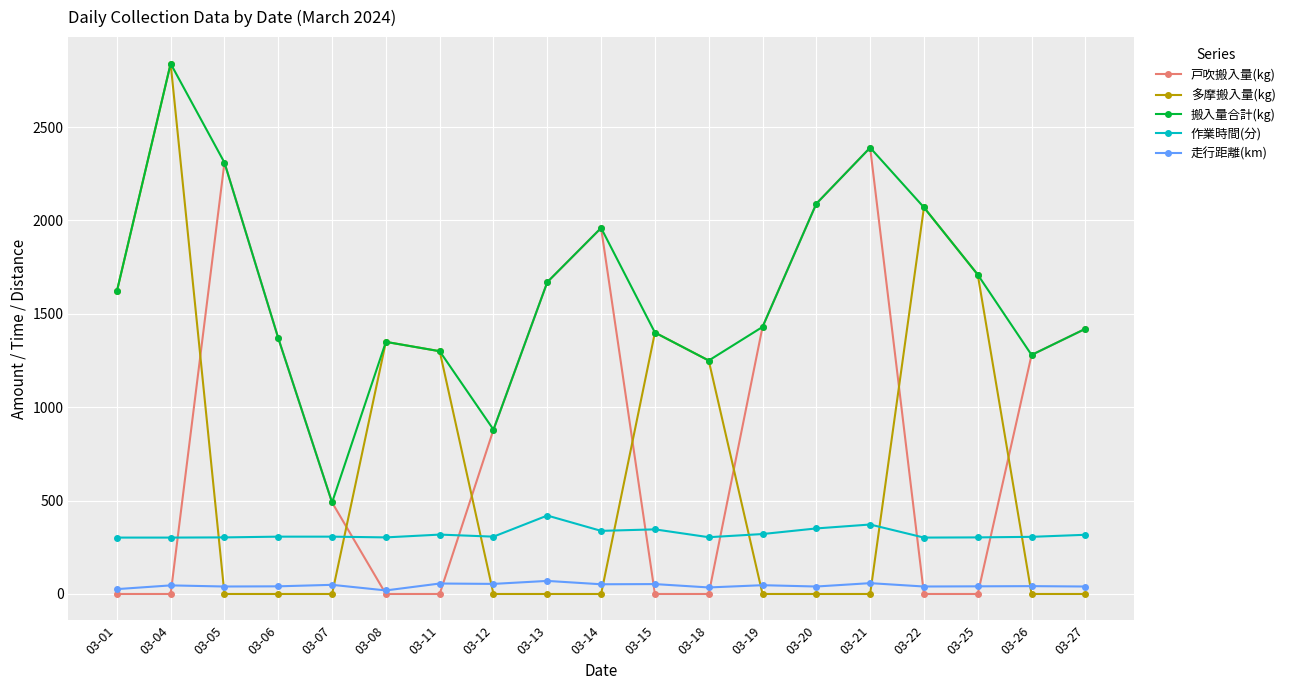

What is the spread (max minus min) of values at 03-11?

1300